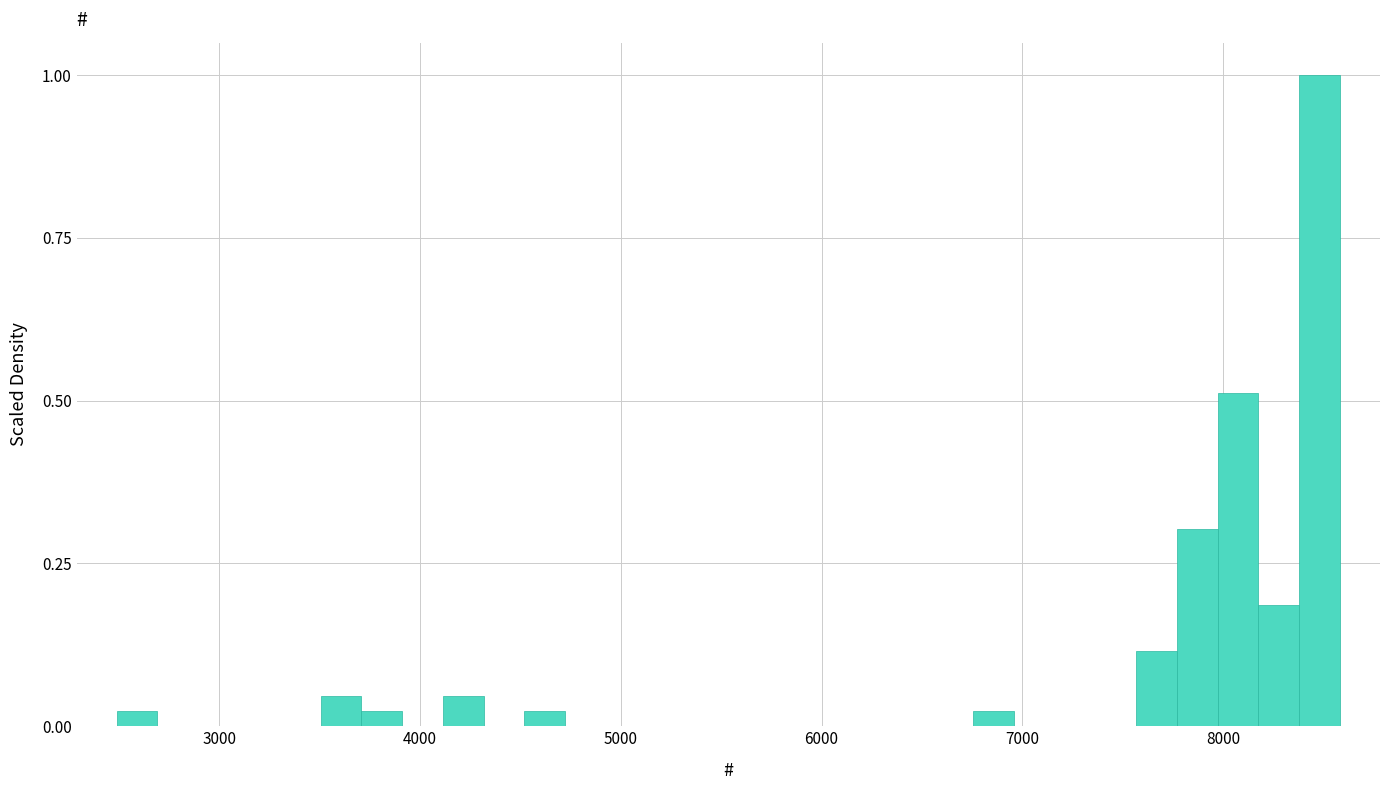

Read against the x-axis, roughly where is the centre of the tallest bar?

8500